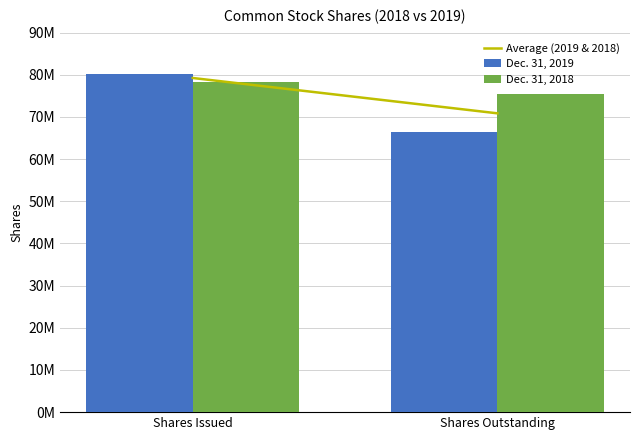

Reading right to left, transcribe all the data shown in this chart.

Average (2019 & 2018): Shares Outstanding=70869448	Shares Issued=79253676
Dec. 31, 2019: Shares Outstanding=66363555	Shares Issued=80095061
Dec. 31, 2018: Shares Outstanding=75375341	Shares Issued=78412291